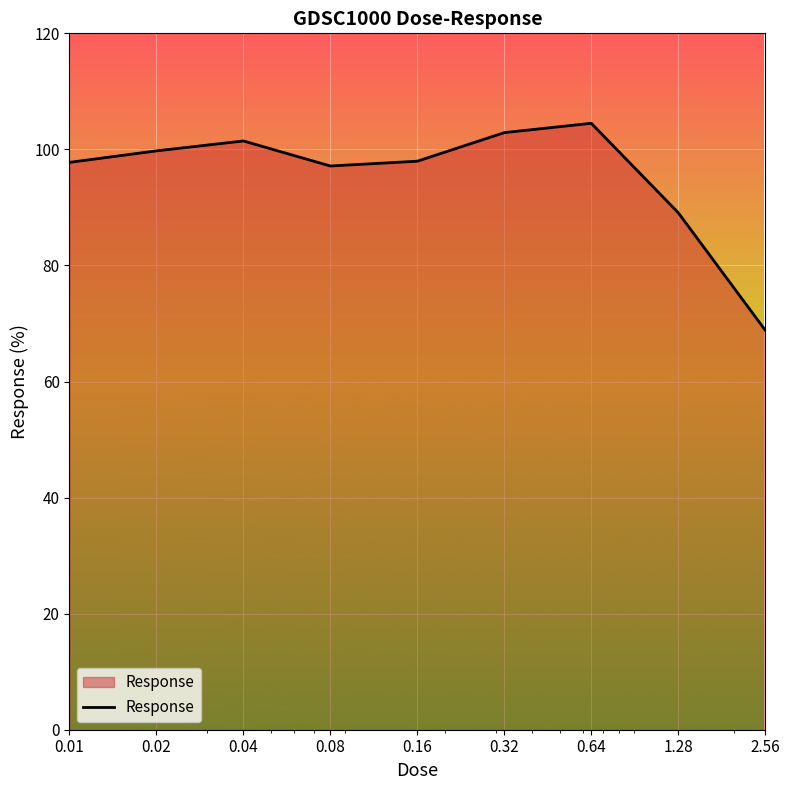

How many interior local valleys (lower than both neighbors) does the data have?

1